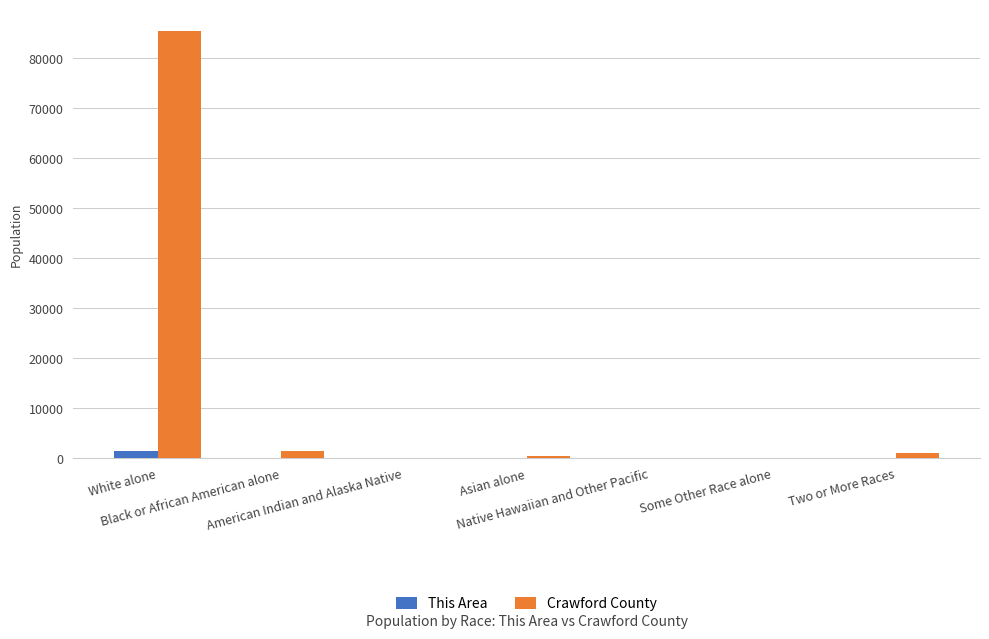

What is the maximum value shown in the chart?

85448